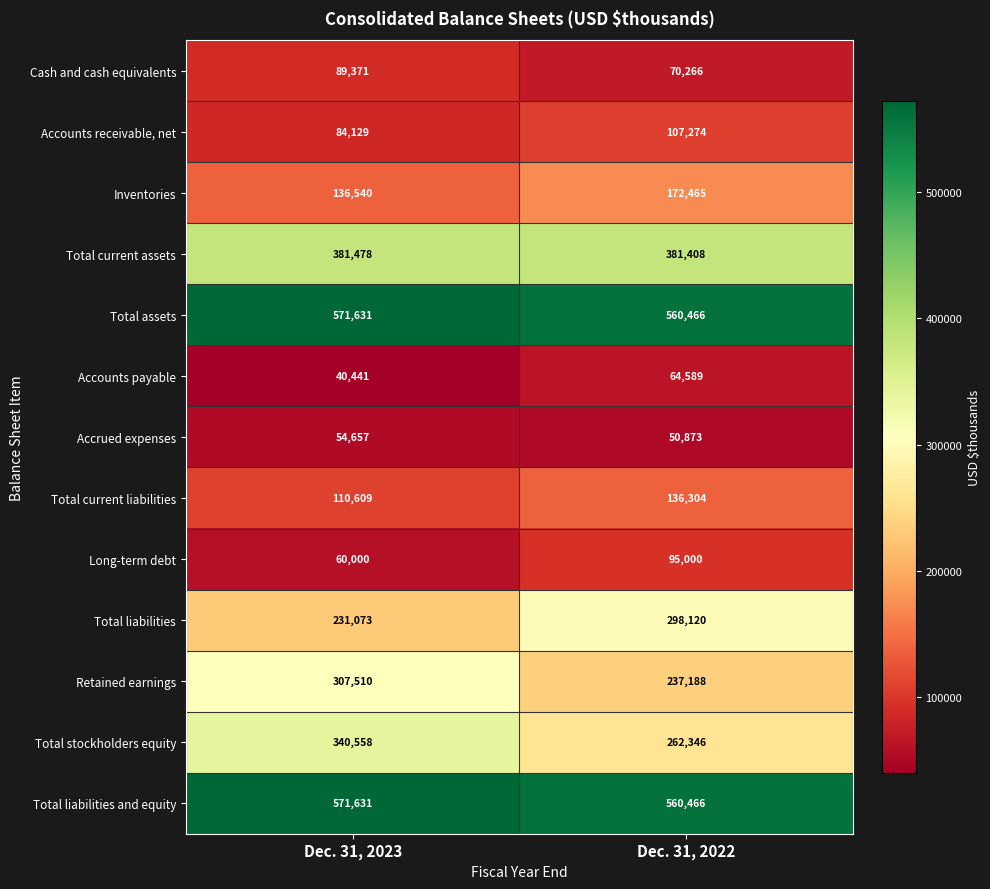

What value does the Inventories series have at Dec. 31, 2023?

136540